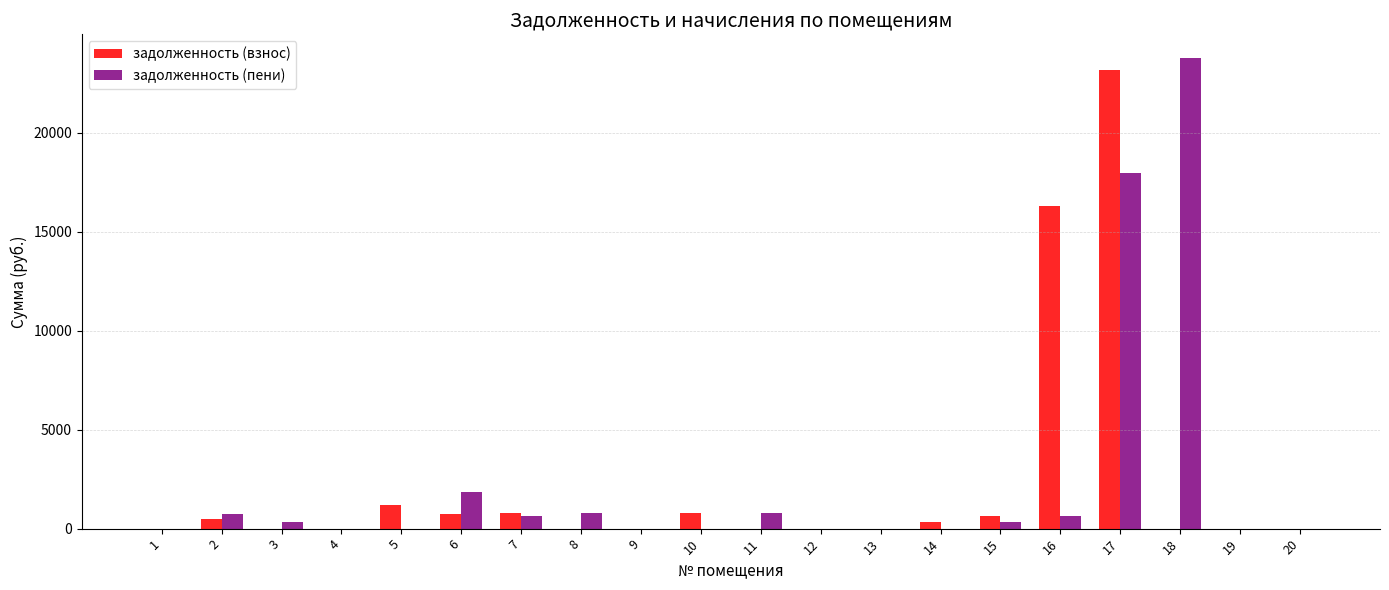

Which series changed the most between 17 and 20?

задолженность (взнос)